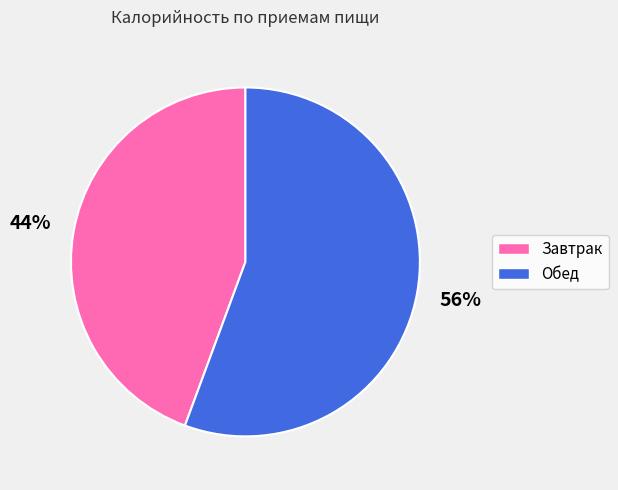

True or false: Обед accounts for 56% of the total.

True